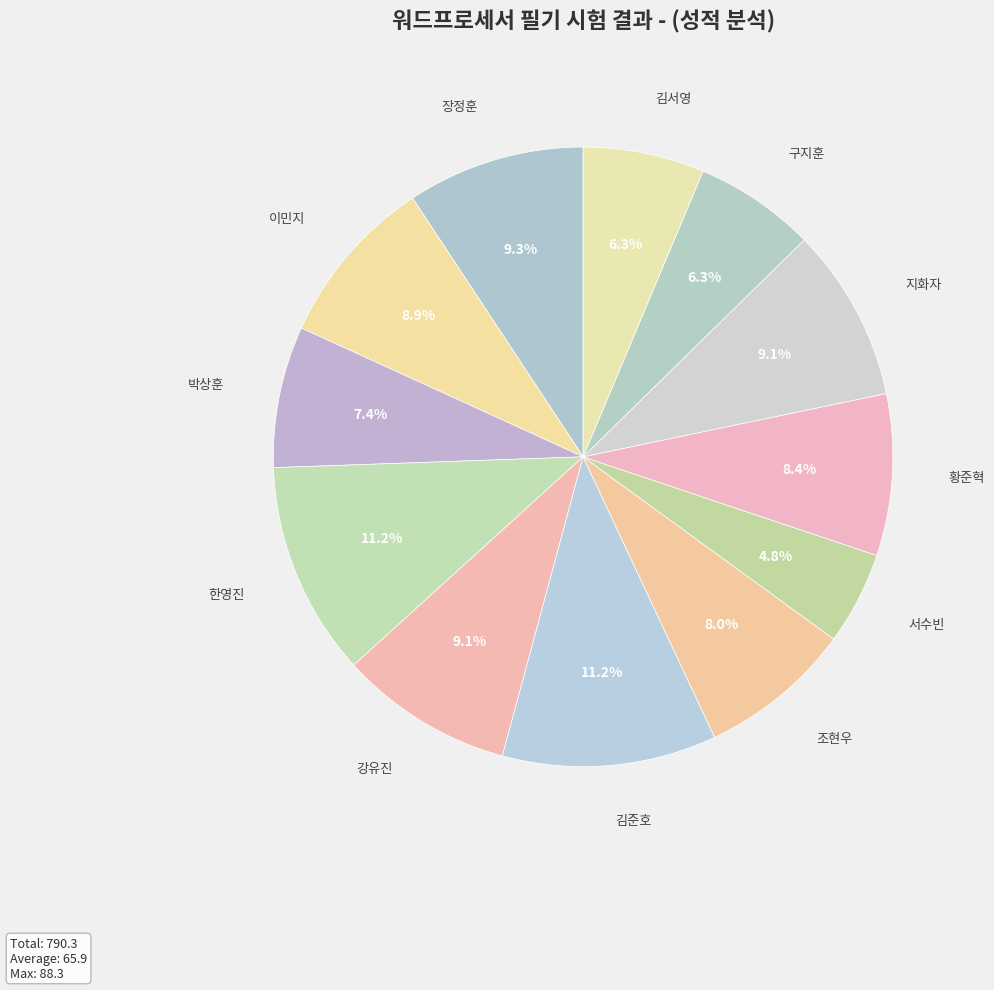

How many slices are in this pie chart?

12